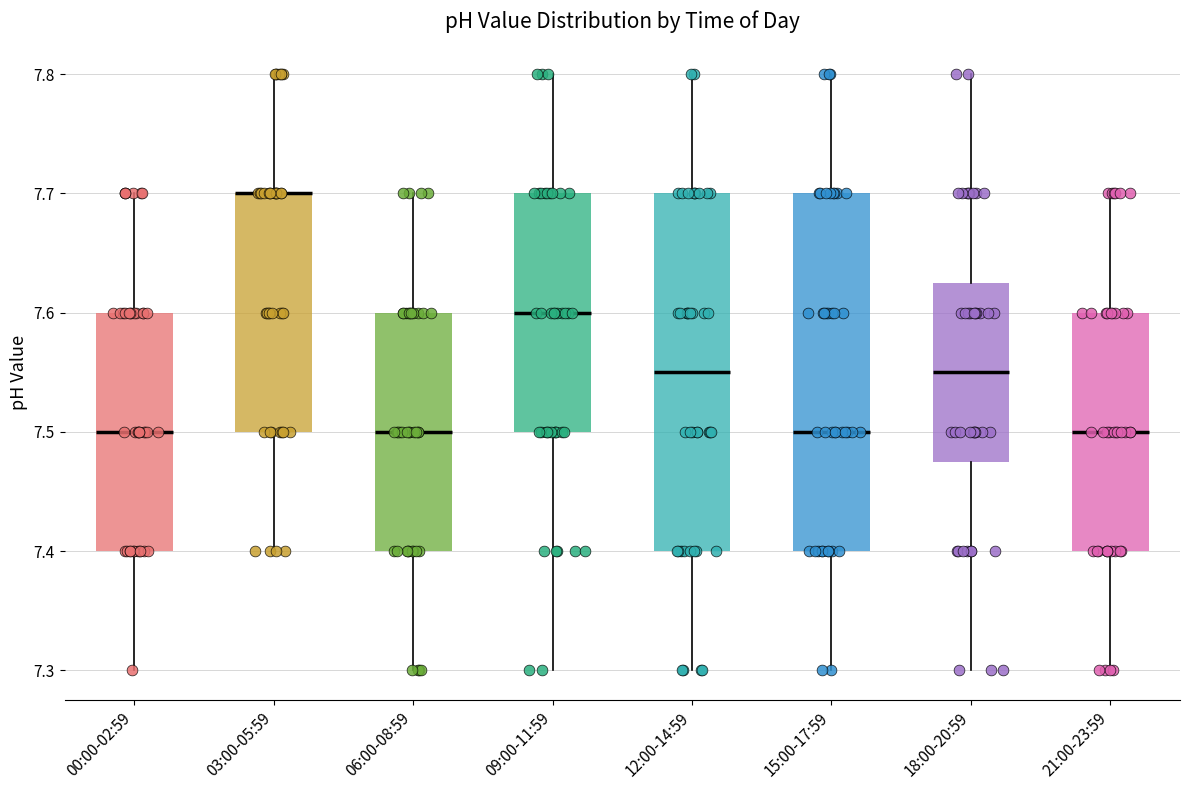

Reading left to right, read every box against the y-axis: the position of its median line, the range the box covers, and the ends of its whiskers. The values are not printed on the chart, so give them approximately, as read against the axis.

00:00-02:59: median 7.50, box 7.40 to 7.60, whiskers 7.30 to 7.70
03:00-05:59: median 7.70 (drawn on the box's upper edge), box 7.50 to 7.70, whiskers 7.40 to 7.80
06:00-08:59: median 7.50, box 7.40 to 7.60, whiskers 7.30 to 7.70
09:00-11:59: median 7.60, box 7.50 to 7.70, whiskers 7.30 to 7.80
12:00-14:59: median 7.55, box 7.40 to 7.70, whiskers 7.30 to 7.80
15:00-17:59: median 7.50, box 7.40 to 7.70, whiskers 7.30 to 7.80
18:00-20:59: median 7.55, box 7.48 to 7.63, whiskers 7.30 to 7.80
21:00-23:59: median 7.50, box 7.40 to 7.60, whiskers 7.30 to 7.70